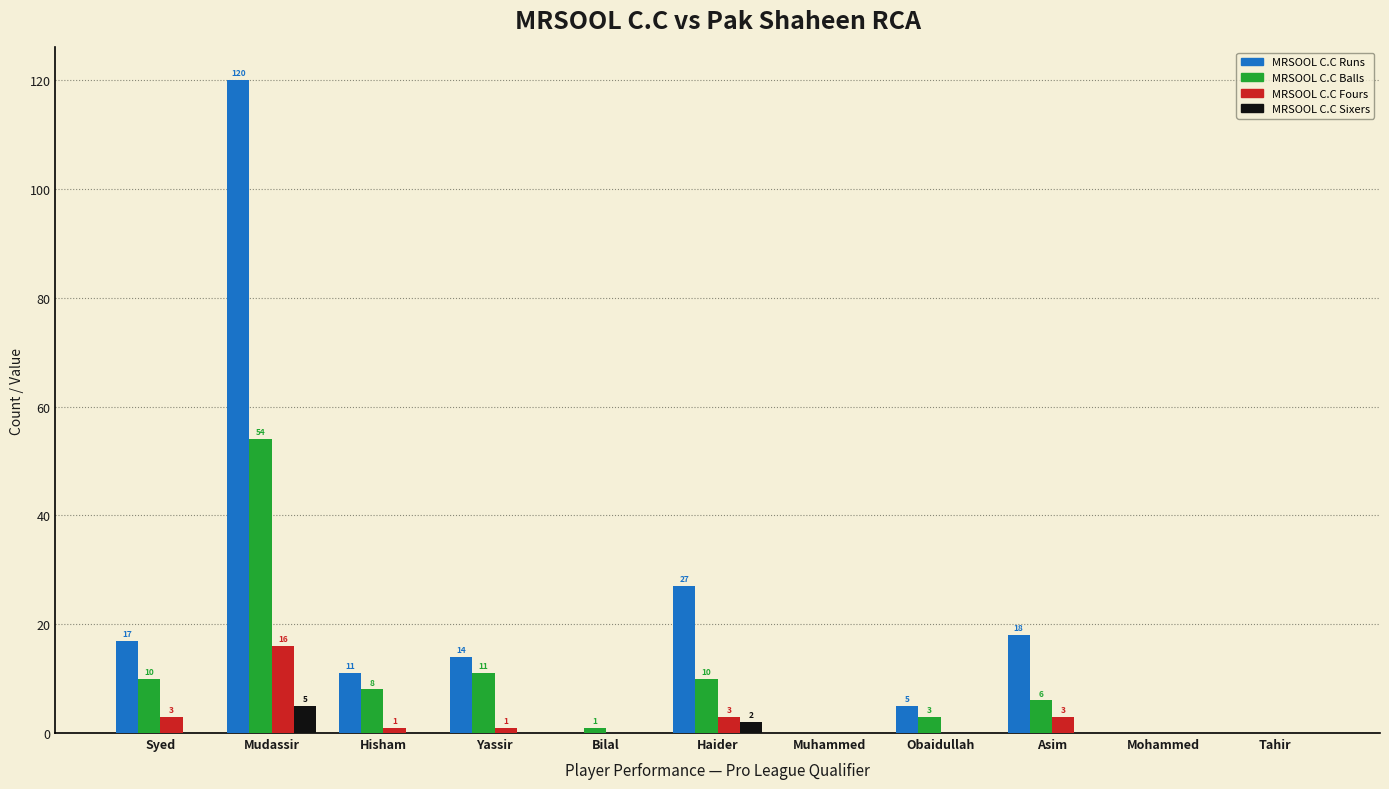

Reading left to right, list all the values displayed in this chart.

MRSOOL C.C Runs: Syed=17	Mudassir=120	Hisham=11	Yassir=14	Bilal=0	Haider=27	Muhammed=0	Obaidullah=5	Asim=18	Mohammed=0	Tahir=0
MRSOOL C.C Balls: Syed=10	Mudassir=54	Hisham=8	Yassir=11	Bilal=1	Haider=10	Muhammed=0	Obaidullah=3	Asim=6	Mohammed=0	Tahir=0
MRSOOL C.C Fours: Syed=3	Mudassir=16	Hisham=1	Yassir=1	Bilal=0	Haider=3	Muhammed=0	Obaidullah=0	Asim=3	Mohammed=0	Tahir=0
MRSOOL C.C Sixers: Syed=0	Mudassir=5	Hisham=0	Yassir=0	Bilal=0	Haider=2	Muhammed=0	Obaidullah=0	Asim=0	Mohammed=0	Tahir=0